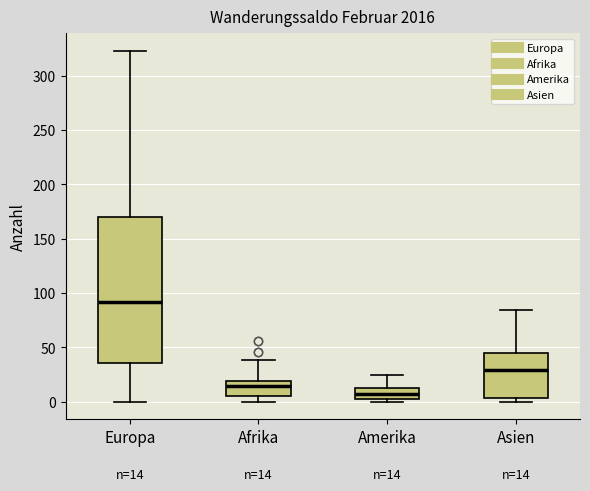

Which box's median line is the lowest?

Amerika